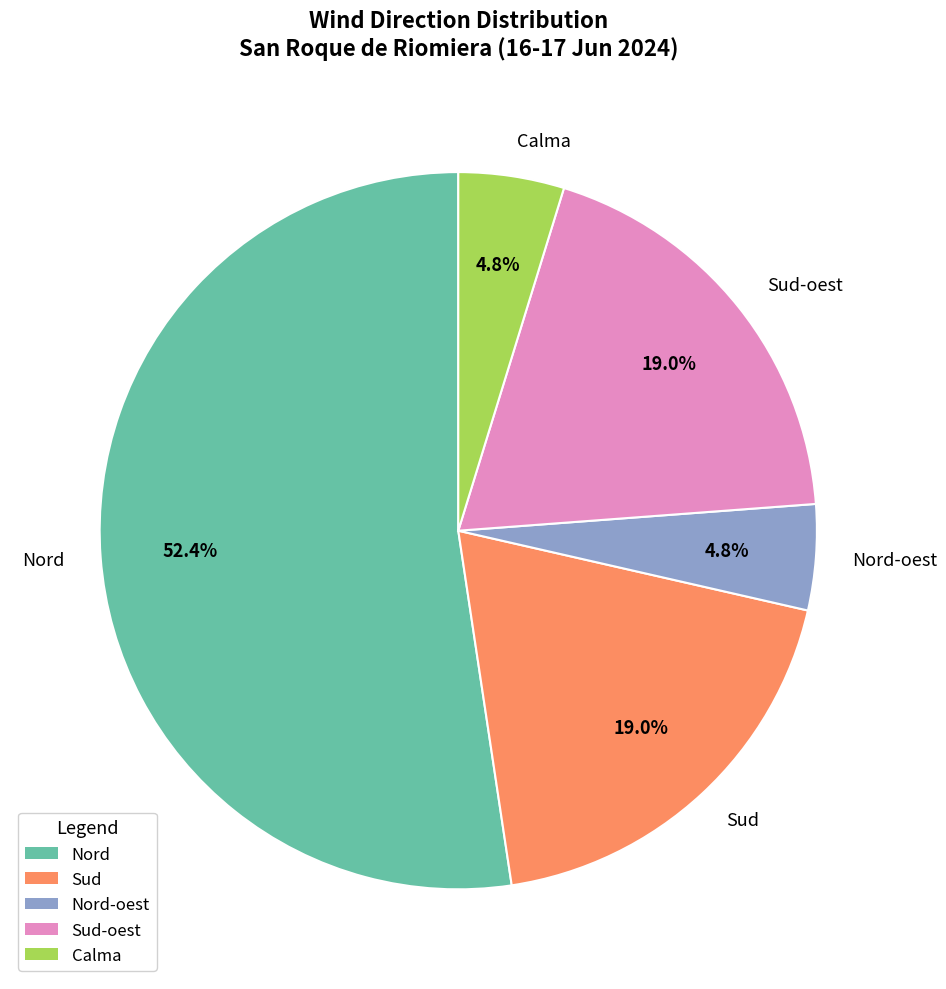

To the nearest percent, what portion does Sud-oest represent?

19%